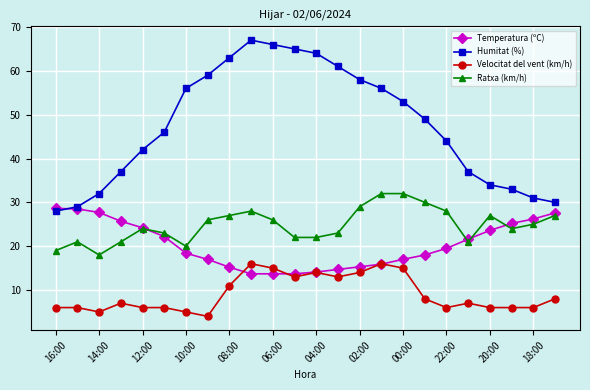

Which series has the largest total across all categories?

Humitat (%)